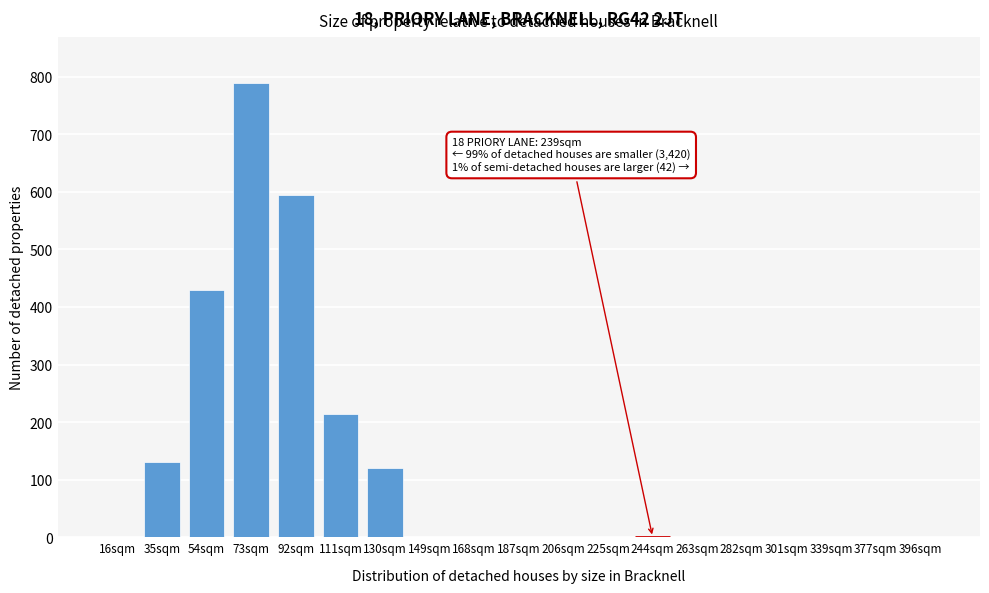

Reading right to left, list all the values displayed in this chart.

396sqm=0	377sqm=0	339sqm=0	301sqm=0	282sqm=0	263sqm=0	244sqm=0	225sqm=0	206sqm=0	187sqm=0	168sqm=0	149sqm=0	130sqm=120	111sqm=215	92sqm=595	73sqm=790	54sqm=430	35sqm=130	16sqm=0